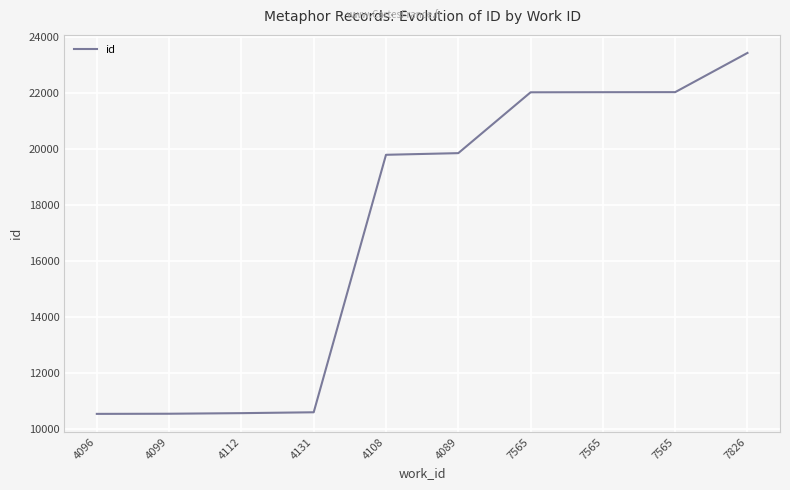

What is the label of the 5th point from the right?

4089